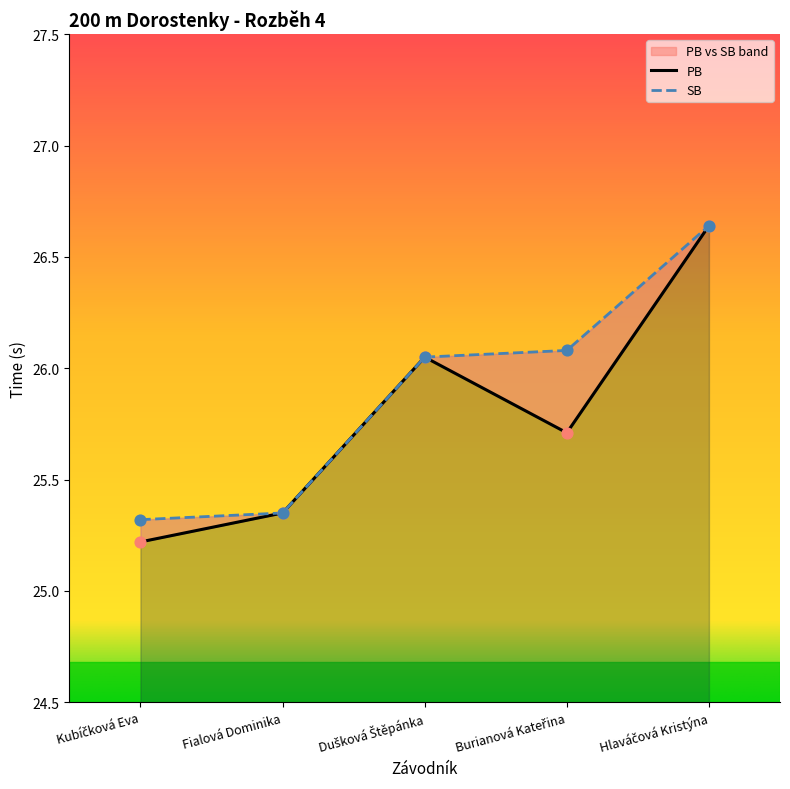

What are all the series names shown in the legend?

PB, SB